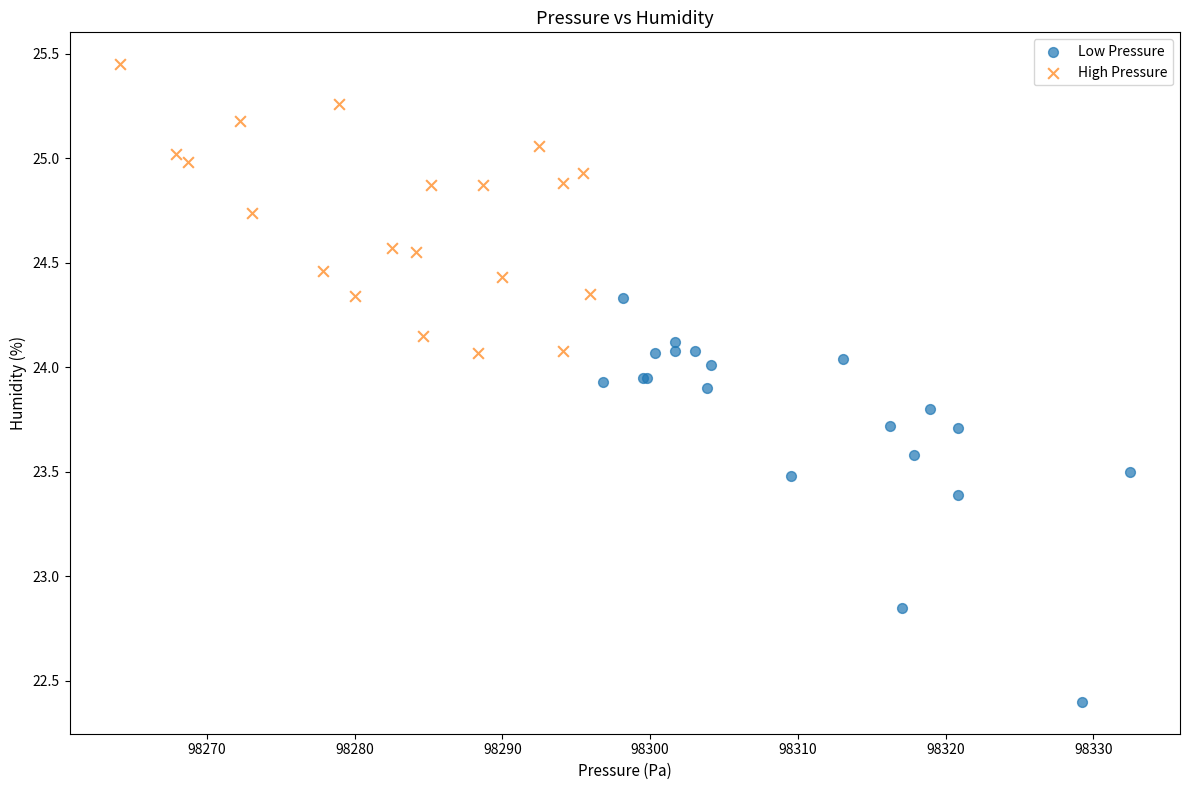

Which series contains the lowest Y value?

Low Pressure